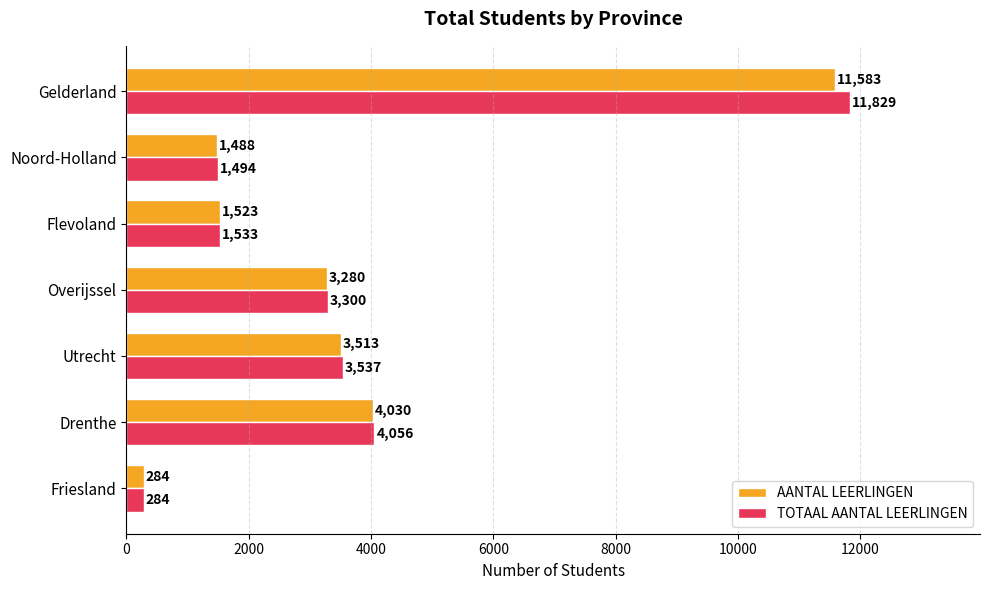

List the series in order of their overall mean, lowest first.

AANTAL LEERLINGEN, TOTAAL AANTAL LEERLINGEN